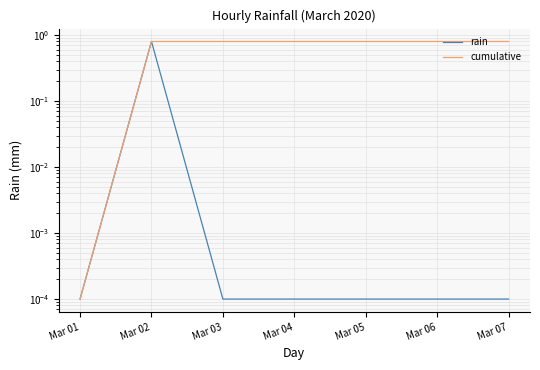

The value of rain at Mar 01 is 0.0. True or false?

False